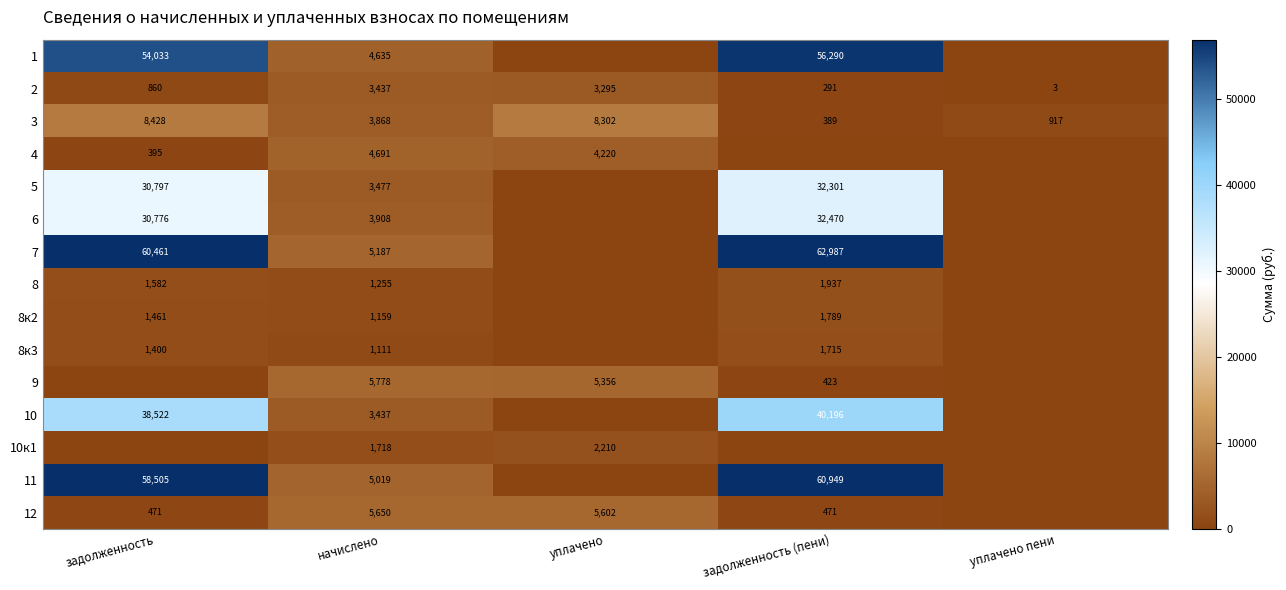

What is the difference between the highest and lowest values at начислено?

4667